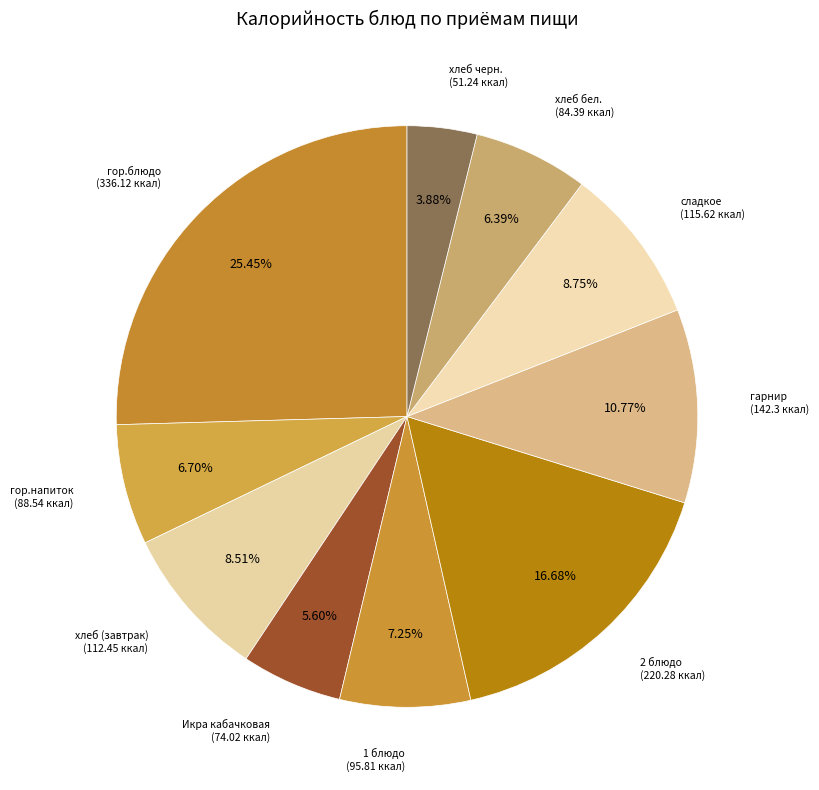

To the nearest percent, what is the difference between the largest and smallest slice percentages?

22%